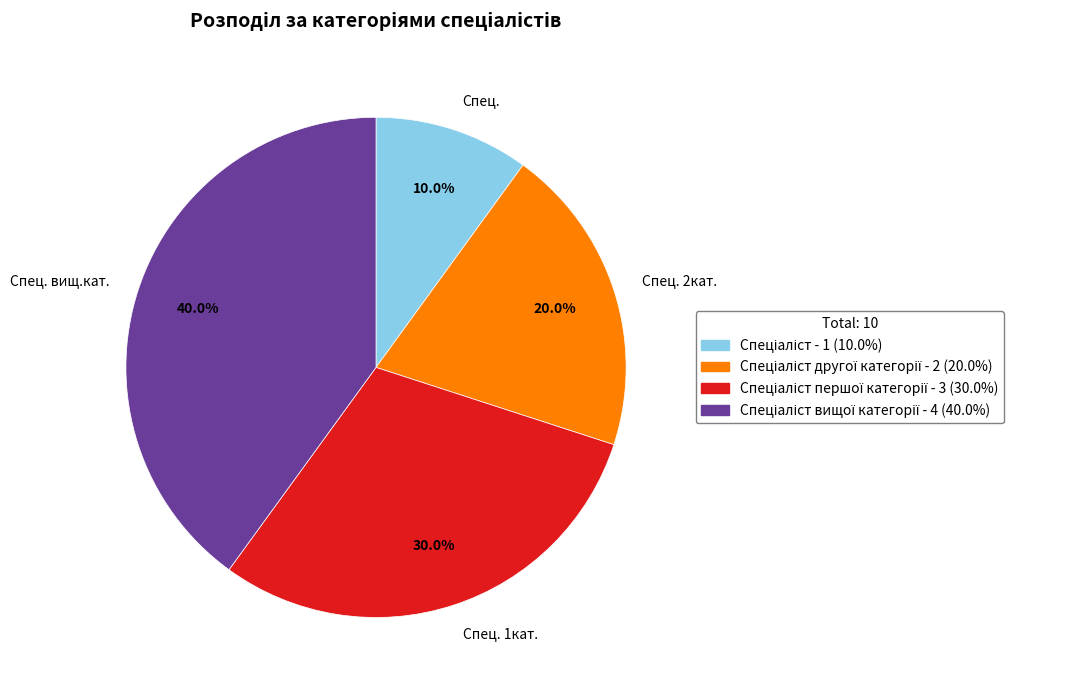

Does any single category account for the majority?

No